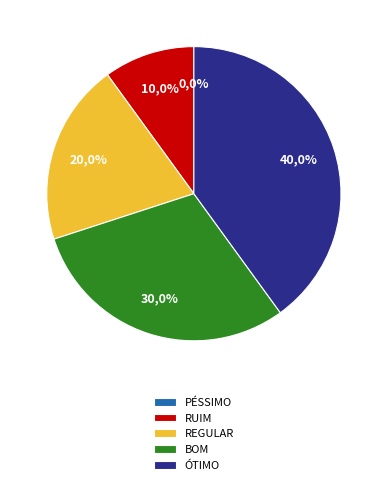

Rank the categories by value from lowest to highest.

PÉSSIMO, RUIM, REGULAR, BOM, ÓTIMO